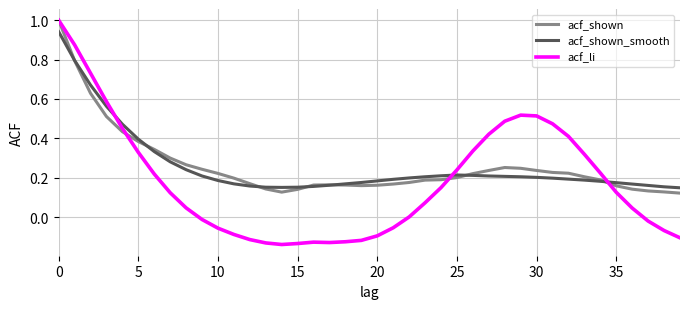

Which series has the largest range (max minus min)?

acf_li